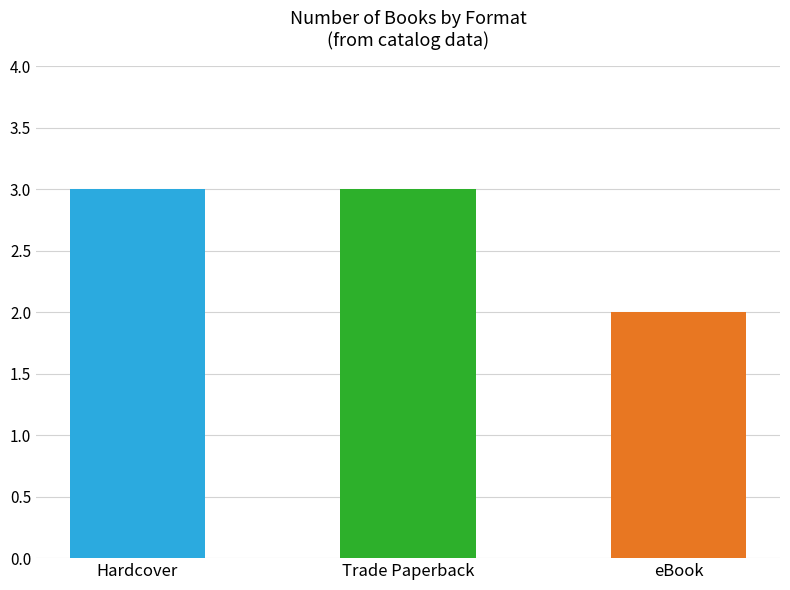

The chart shows a value of 2 at eBook. True or false?

True